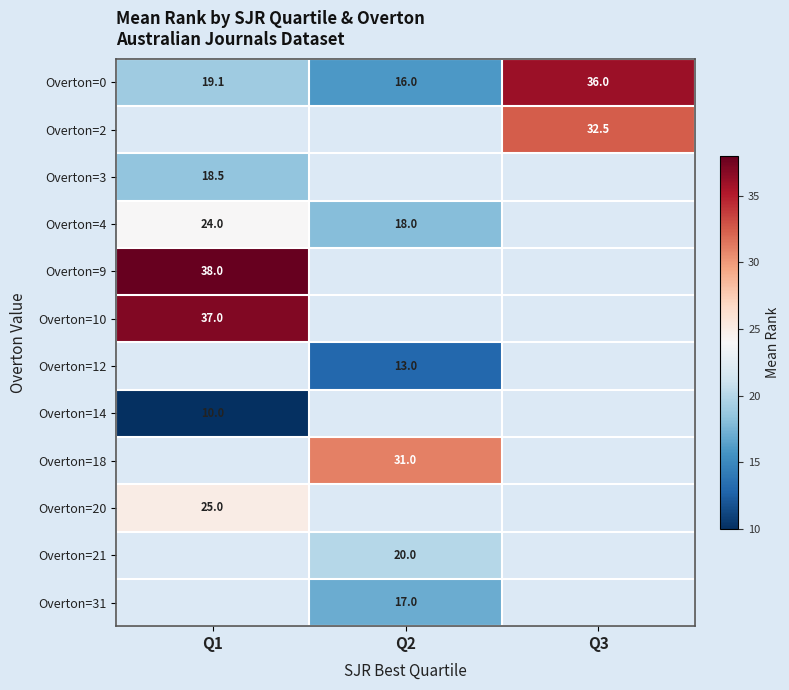

Which has a higher value, Q1 or Q3?

Q3